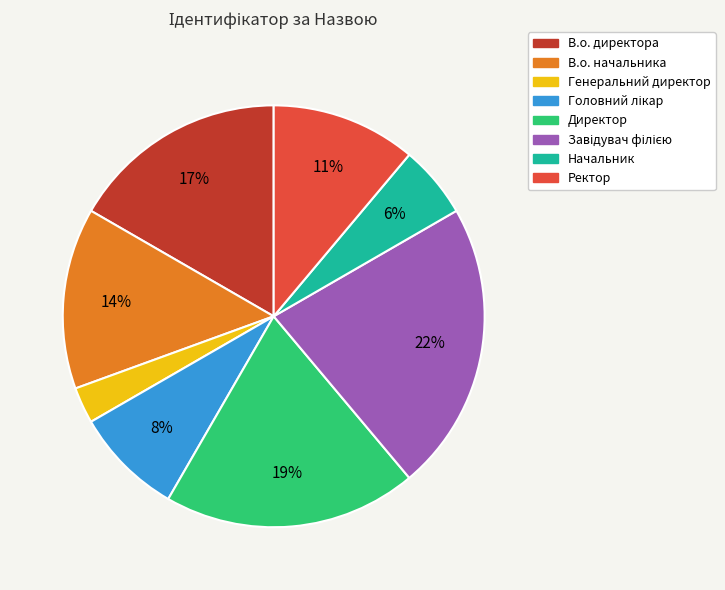

To the nearest percent, what percentage of the pie is Директор?

19%